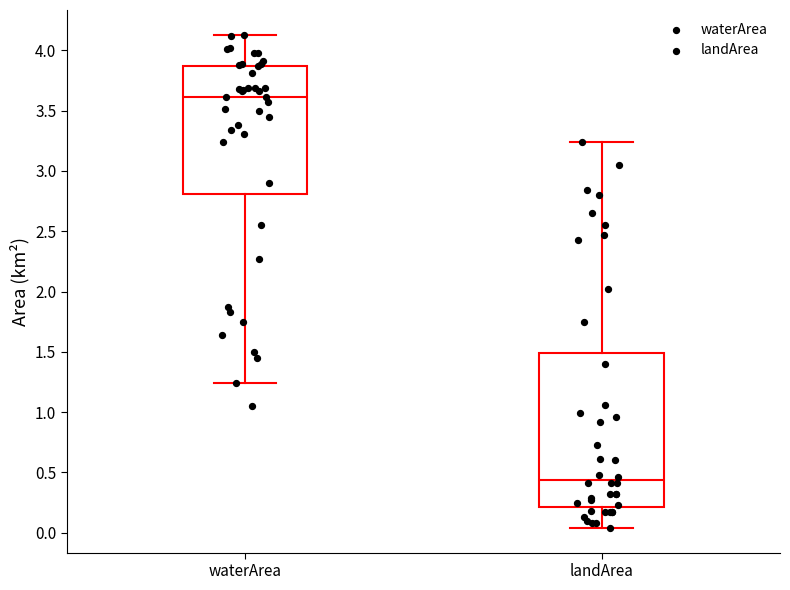

Reading left to right, read every box against the y-axis: the position of its median line, the range the box covers, and the ends of its whiskers. The values are not printed on the chart, so give them approximately, as read against the axis.

waterArea: median 3.60, box 2.80 to 3.85, whiskers 1.25 to 4.15
landArea: median 0.45, box 0.20 to 1.50, whiskers 0.05 to 3.25